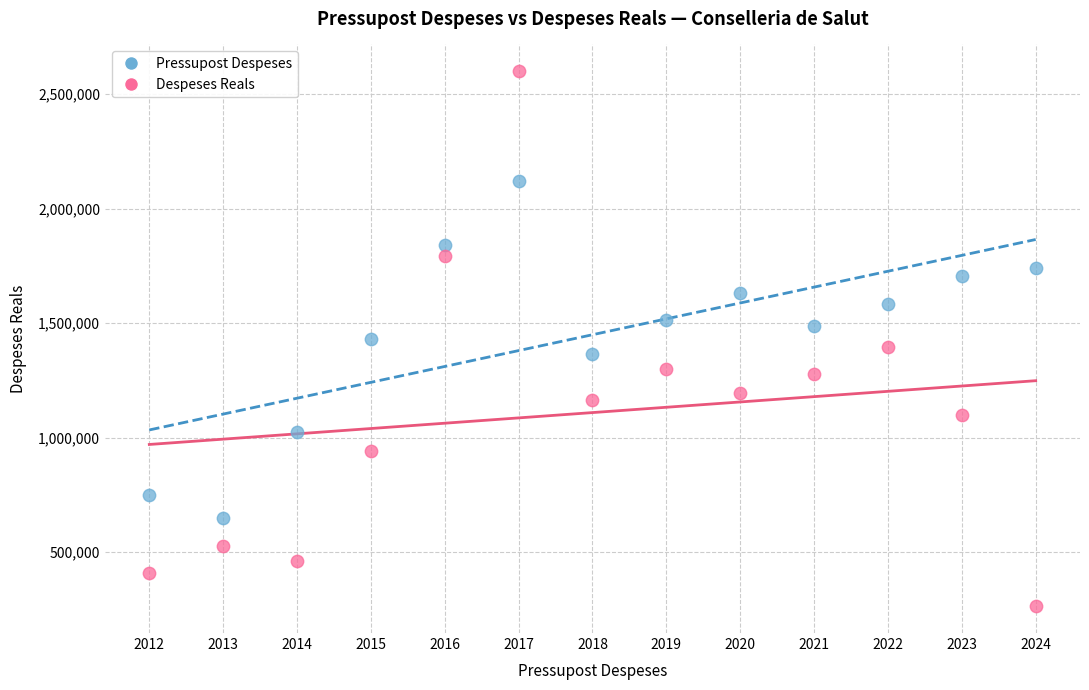

Which series reaches the maximum Y coordinate?

Despeses Reals